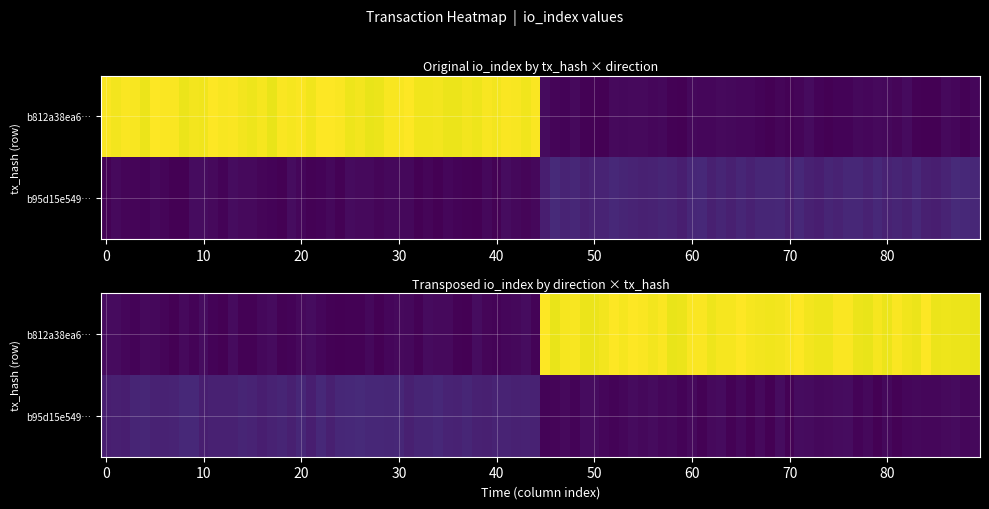

Which series has the largest range (max minus min)?

b812a38ea6d2d0cd2b6ee43efd24d2f73132ed4